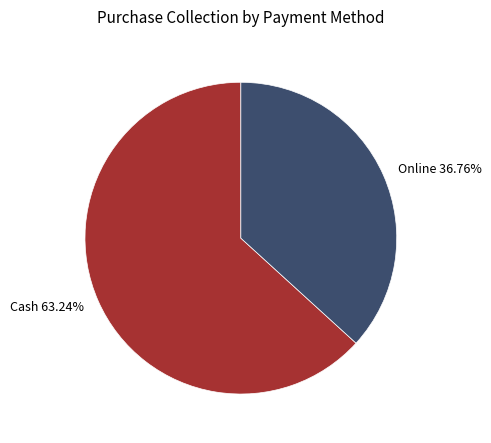

Is it true that Online is 37% of the pie?

True